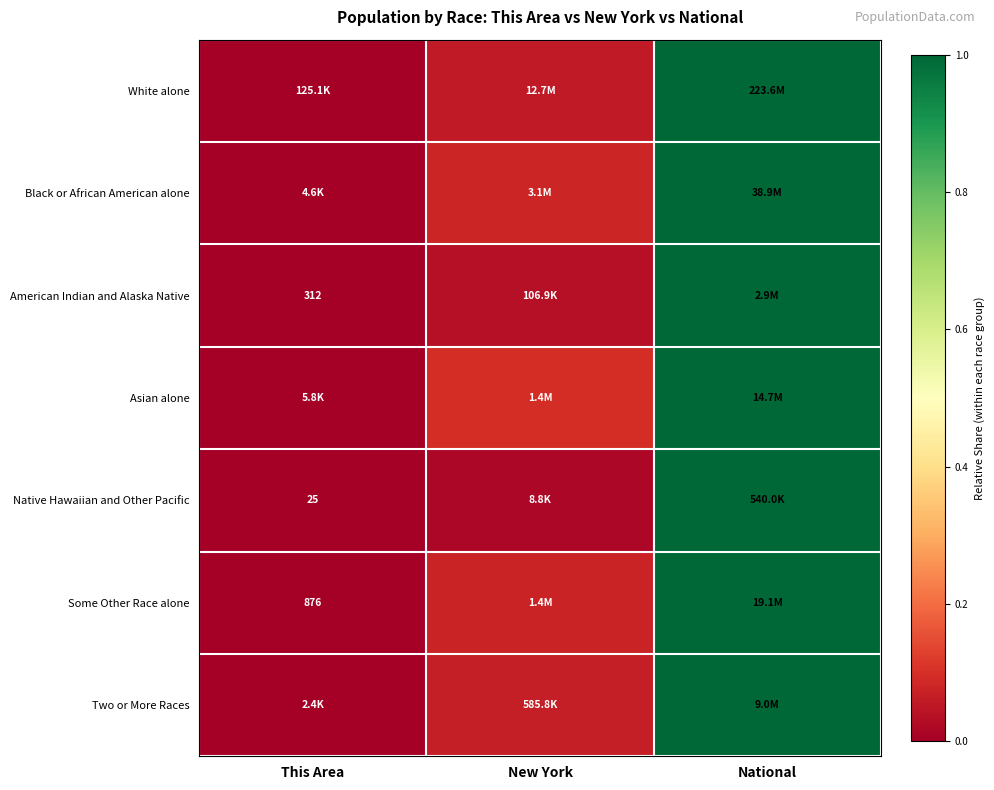

At which category is the sum across all series the highest?

National